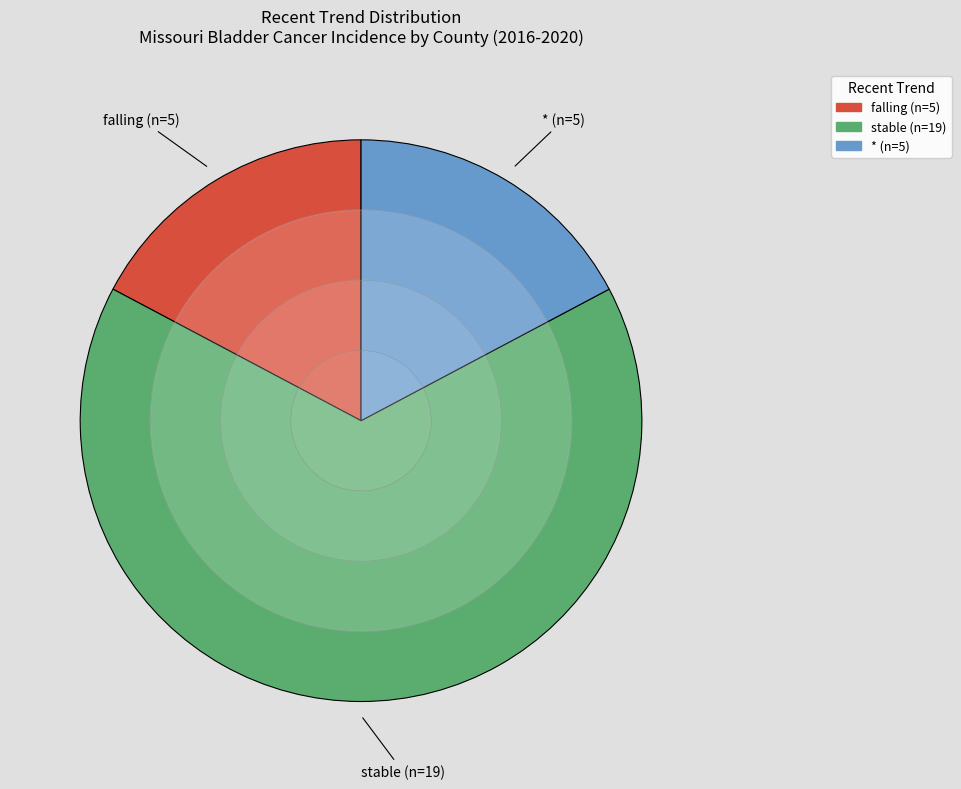

What is the ratio of the value at stable to the value at falling?

3.8